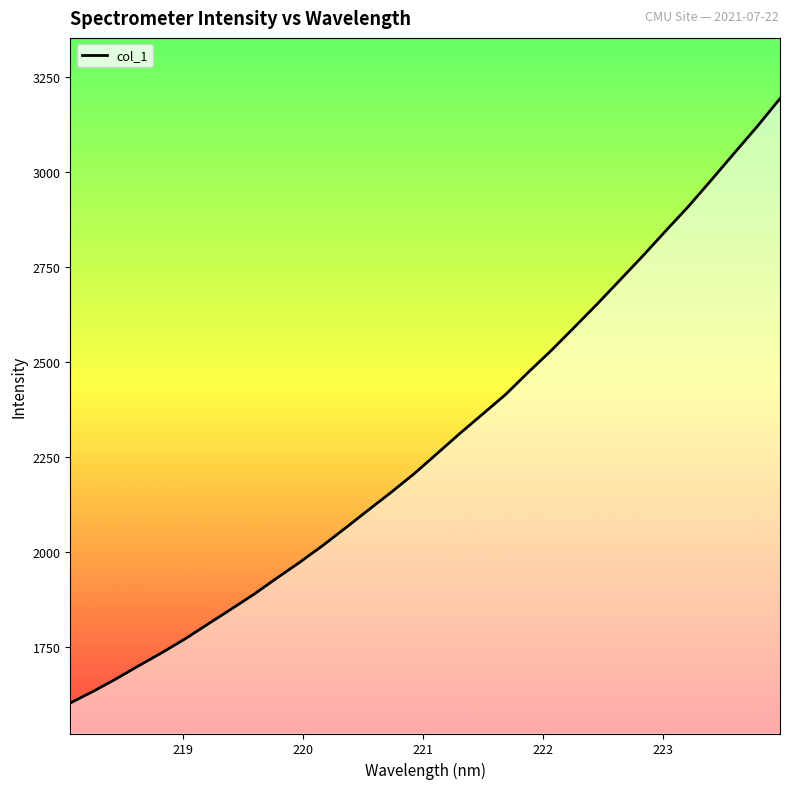

What is the smallest value displayed?

1602.9